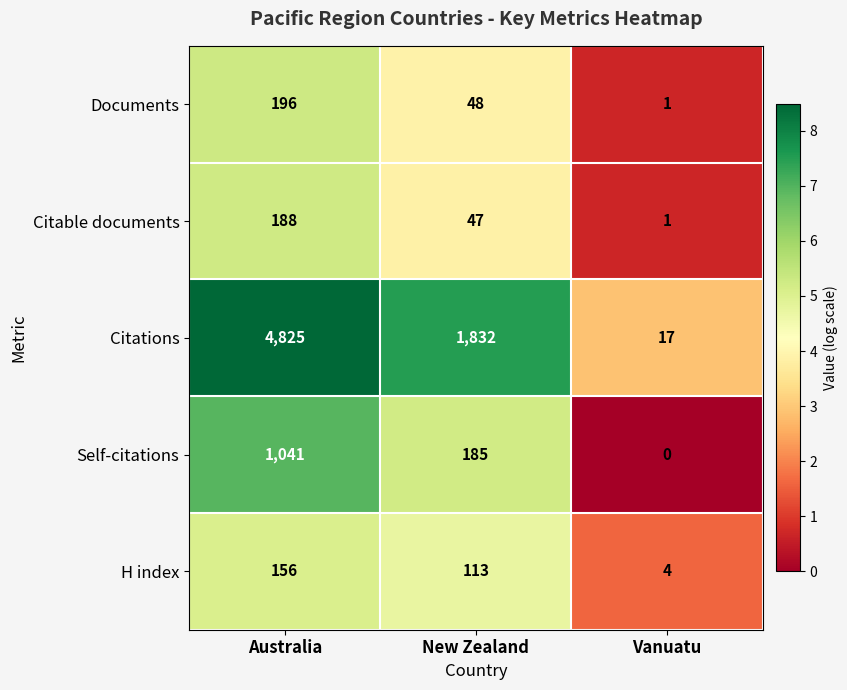

Where does the Citations series first go above 1832?

Australia